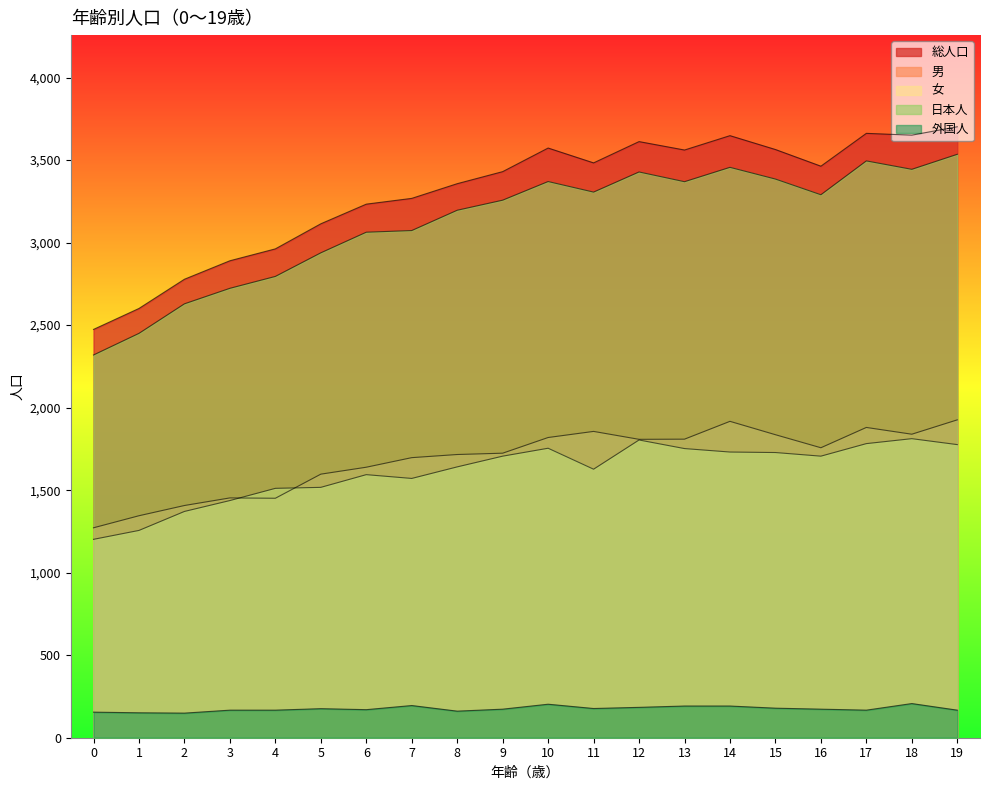

True or false: 総人口 and 日本人 cross at least once.

False